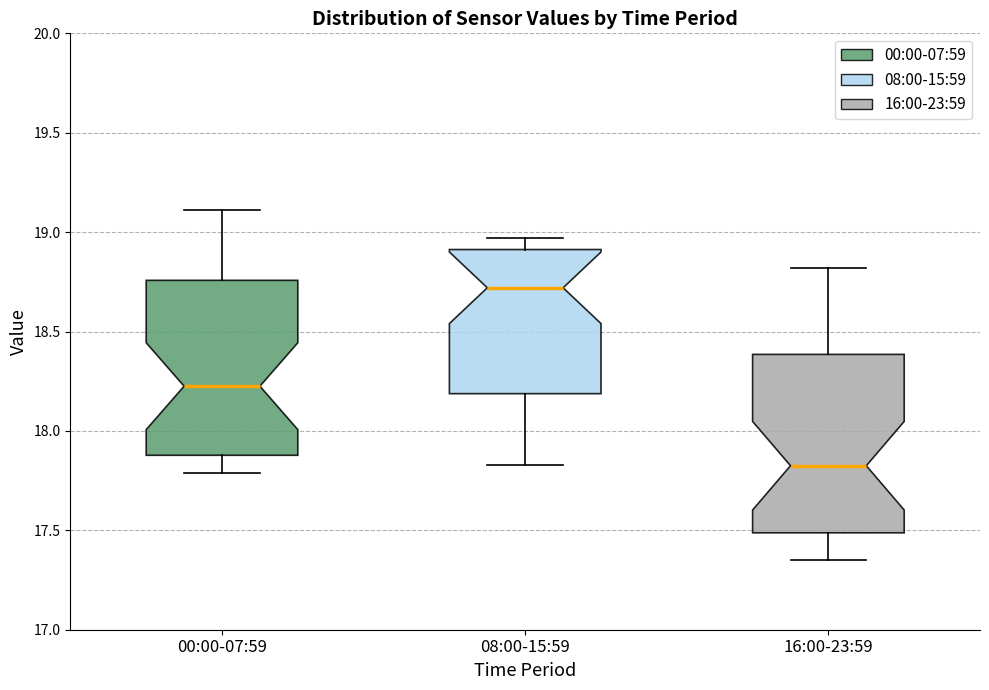

Reading left to right, transcribe this box plot: for each box, give where its median line is, the range the box spans, and where its two whiskers end, as read against the y-axis. The values are not printed on the chart, so give them approximately, as read against the axis.

00:00-07:59: median 18.25, box 17.90 to 18.75, whiskers 17.80 to 19.10
08:00-15:59: median 18.70, box 18.20 to 18.90, whiskers 17.85 to 18.95
16:00-23:59: median 17.85, box 17.50 to 18.40, whiskers 17.35 to 18.80